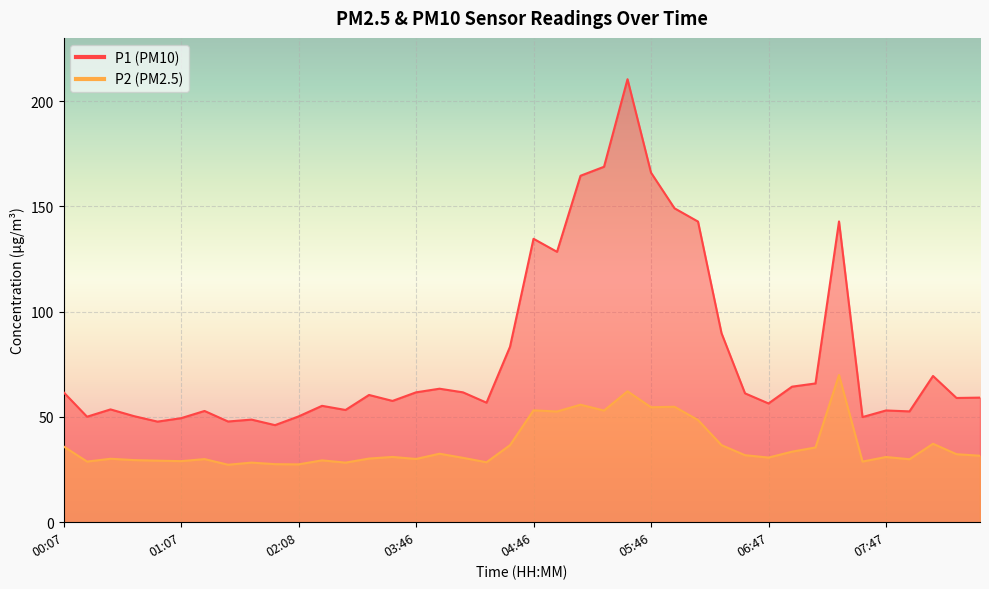

Where is the first local minimum for P1?

00:19